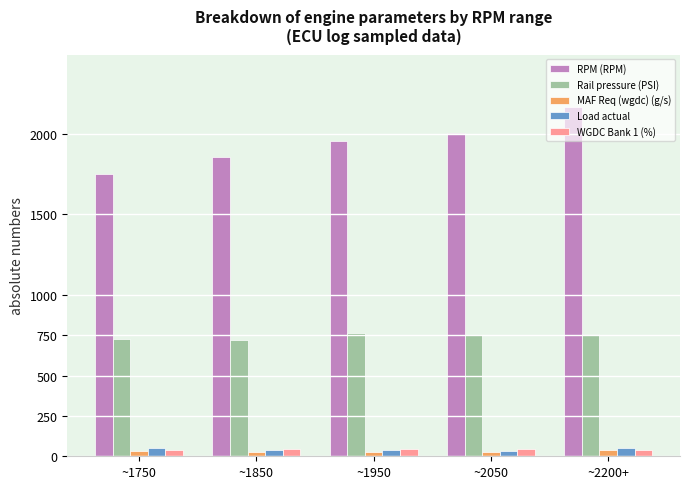

Rank the categories by RPM (RPM) value from highest to lowest.

~2200+, ~2050, ~1950, ~1850, ~1750